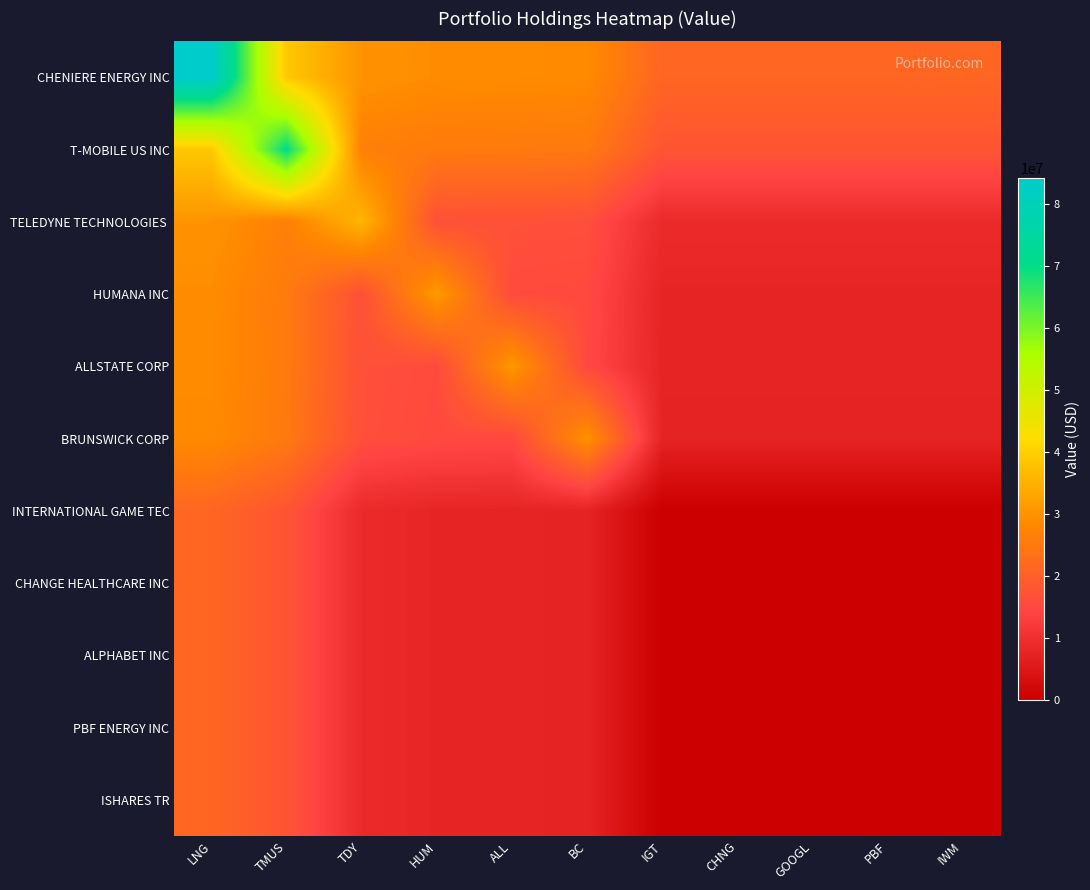

What is the difference between the highest and lowest values at TMUS?

52748250